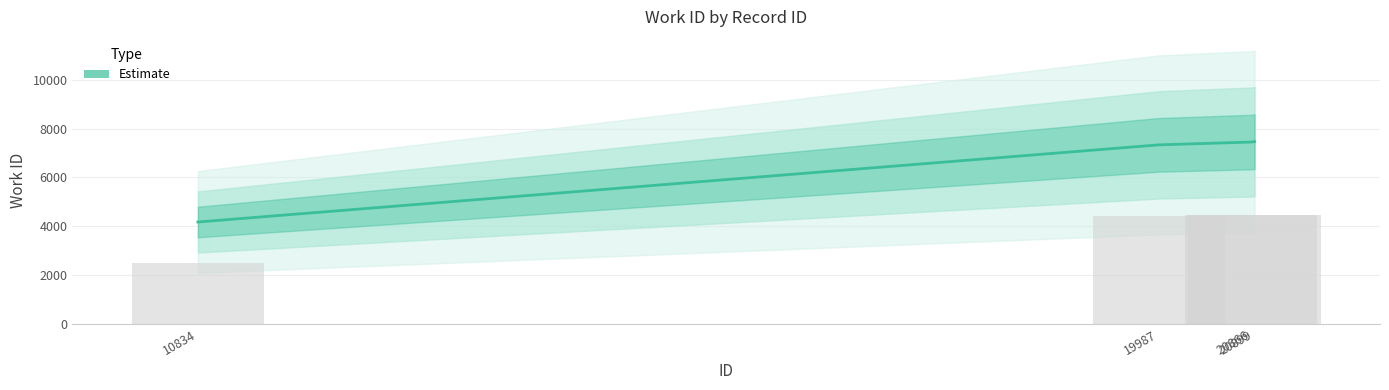

Rank the categories by value from lowest to highest.

10834, 19987, 20866, 20899